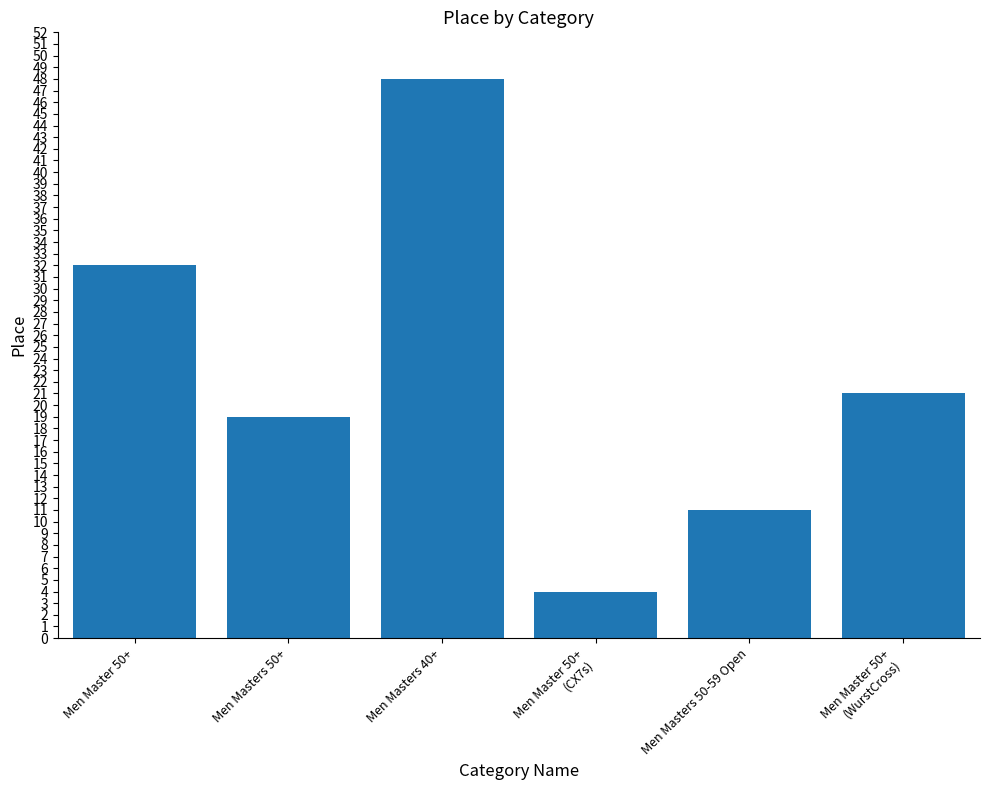

True or false: the data shows 2 at Men Master 50+
(CX7s).

False